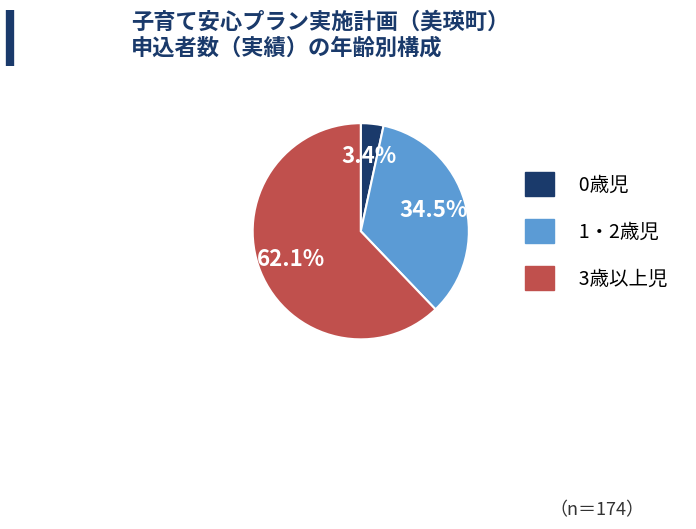

Which has a higher value, 1・2歳児 or 3歳以上児?

3歳以上児